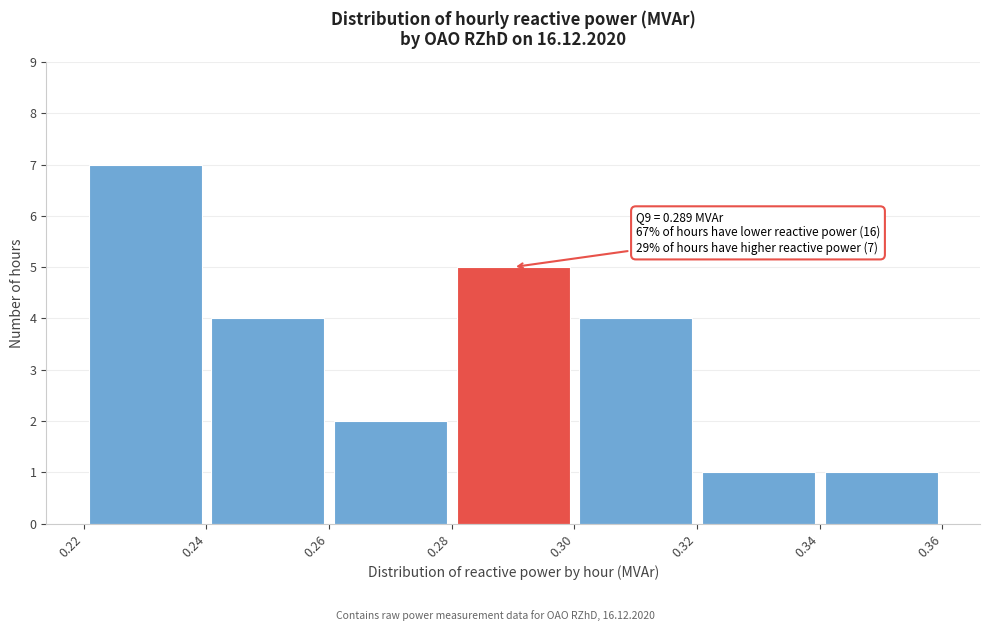

Which range on the x-axis has the tallest bar?

0.22 to 0.24